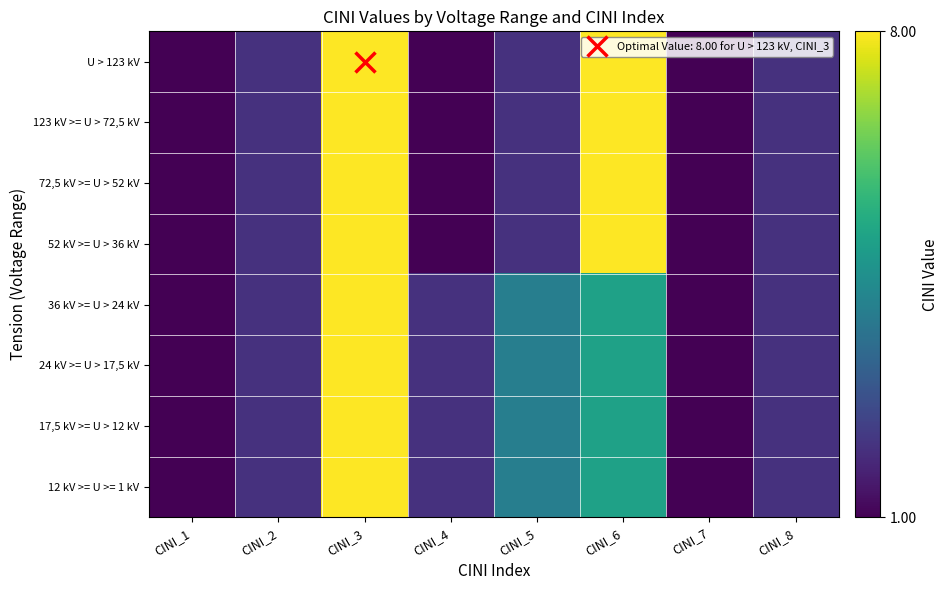

Which series has the largest range (max minus min)?

U > 123 kV